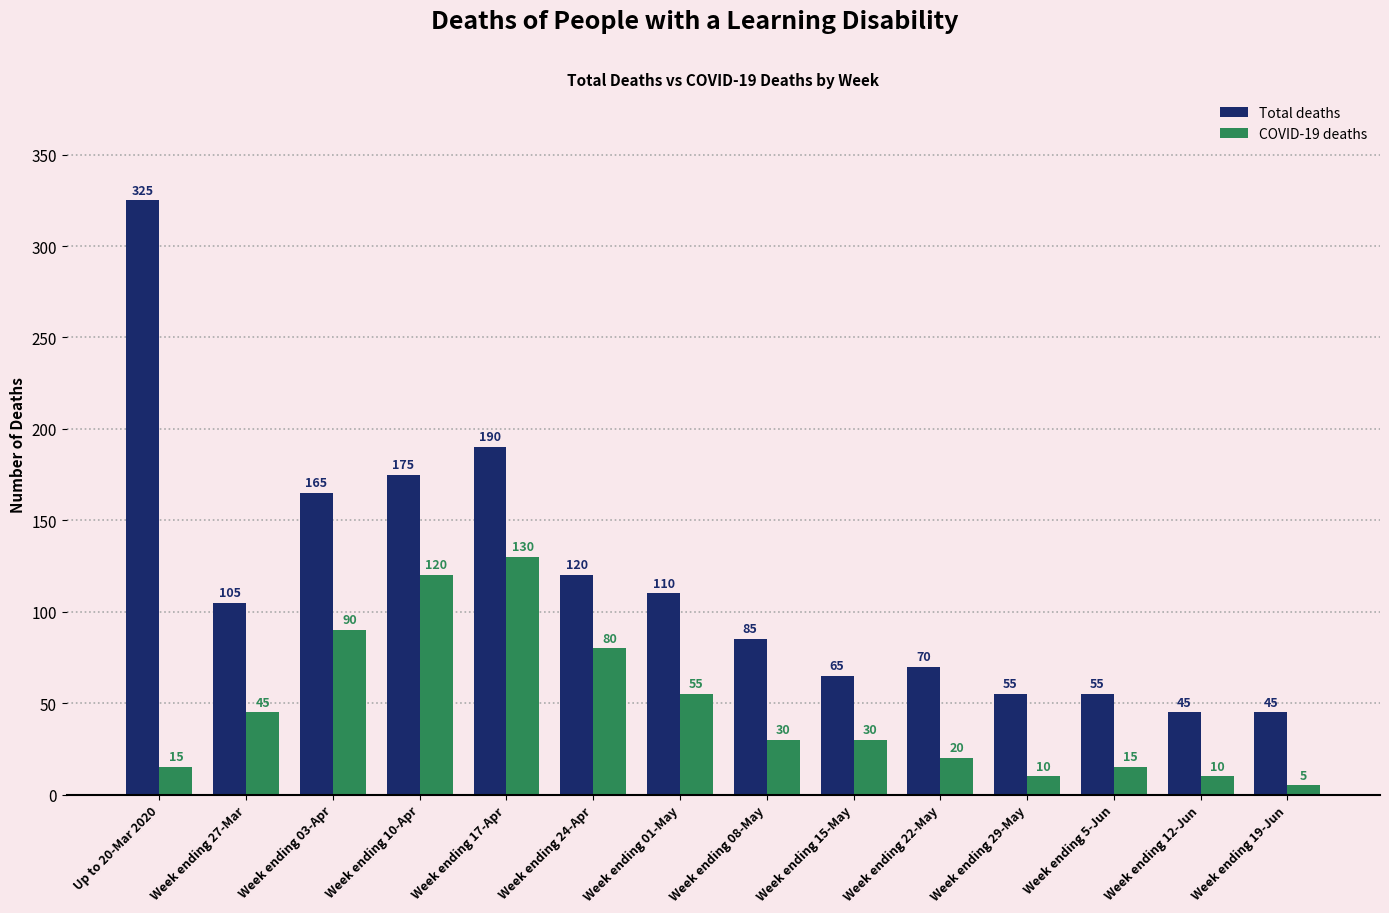

Reading left to right, extract all data points from this chart.

Total deaths: 325	105	165	175	190	120	110	85	65	70	55	55	45	45
COVID-19 deaths: 15	45	90	120	130	80	55	30	30	20	10	15	10	5